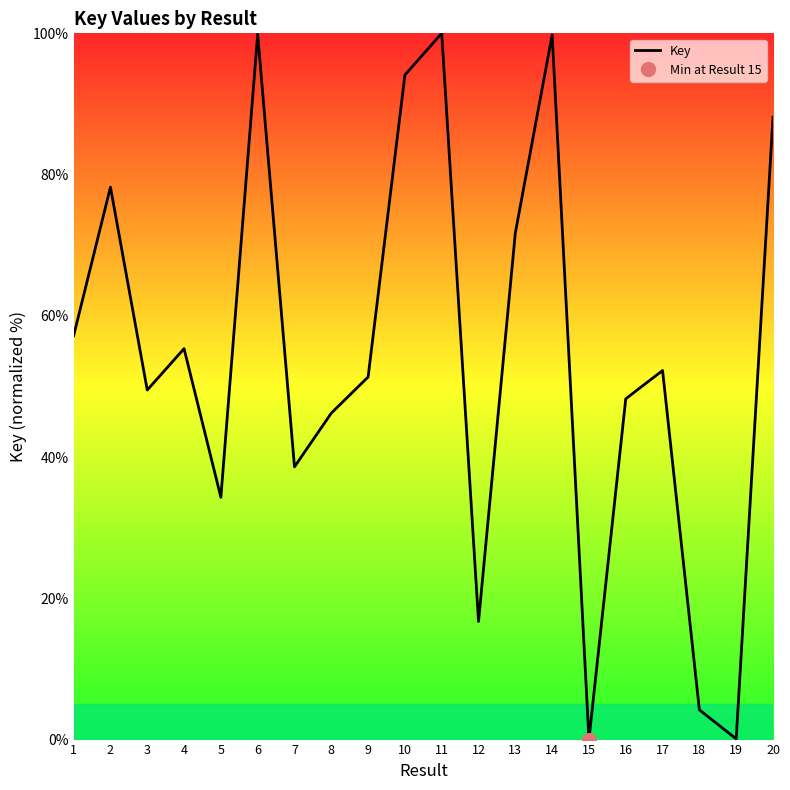

At which label is the value closest to 50?

3